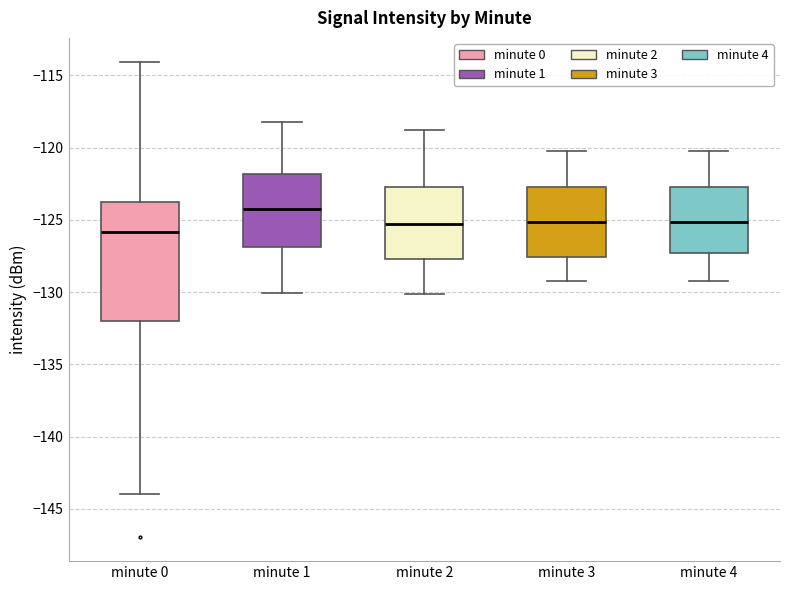

Reading left to right, transcribe this box plot: for each box, give where its median line is, the range the box spans, and where its two whiskers end, as read against the y-axis. The values are not printed on the chart, so give them approximately, as read against the axis.

minute 0: median -126.0, box -132.0 to -124.0, whiskers -144.0 to -114.0
minute 1: median -124.0, box -127.0 to -122.0, whiskers -130.0 to -118.0
minute 2: median -125.5, box -127.5 to -122.5, whiskers -130.0 to -119.0
minute 3: median -125.0, box -127.5 to -122.5, whiskers -129.0 to -120.0
minute 4: median -125.0, box -127.5 to -122.5, whiskers -129.0 to -120.0